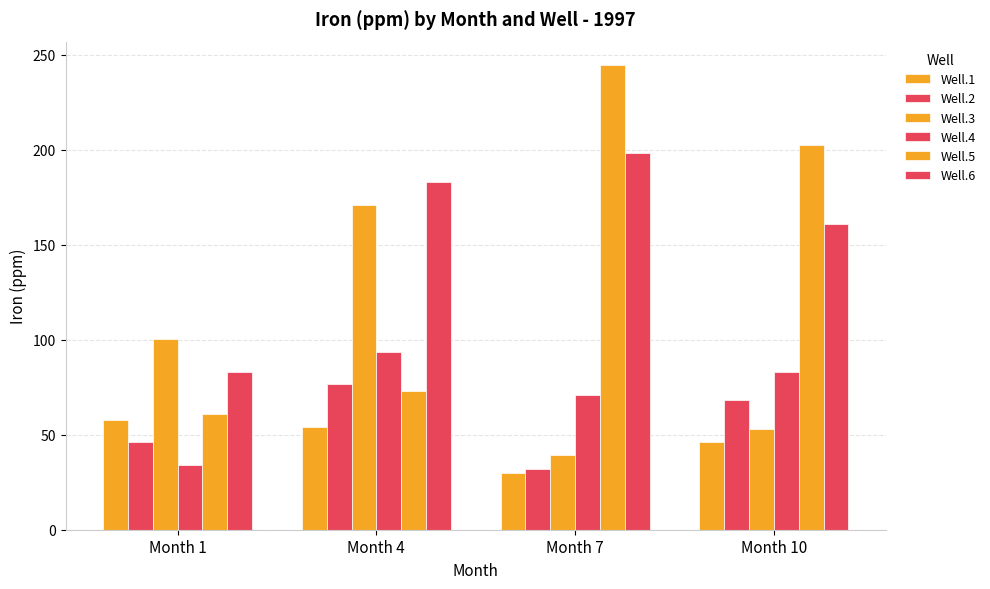

True or false: Well.4 has a value of 27.0 at Month 4.

False